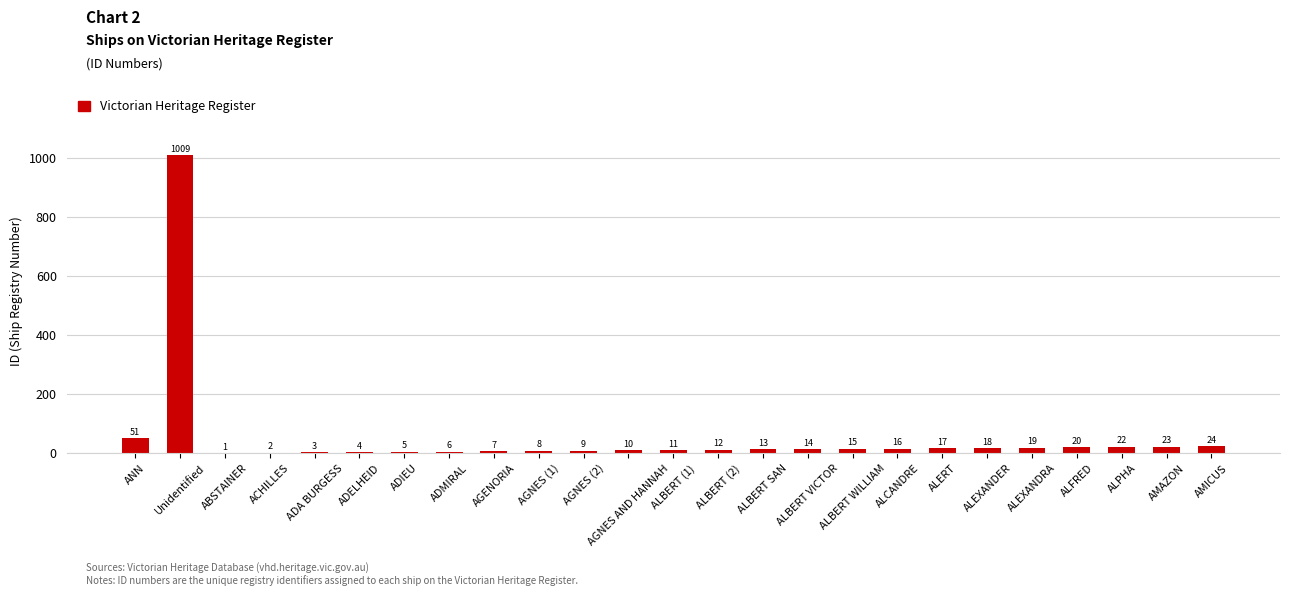

Which has a higher value, ANN or AGENORIA?

ANN